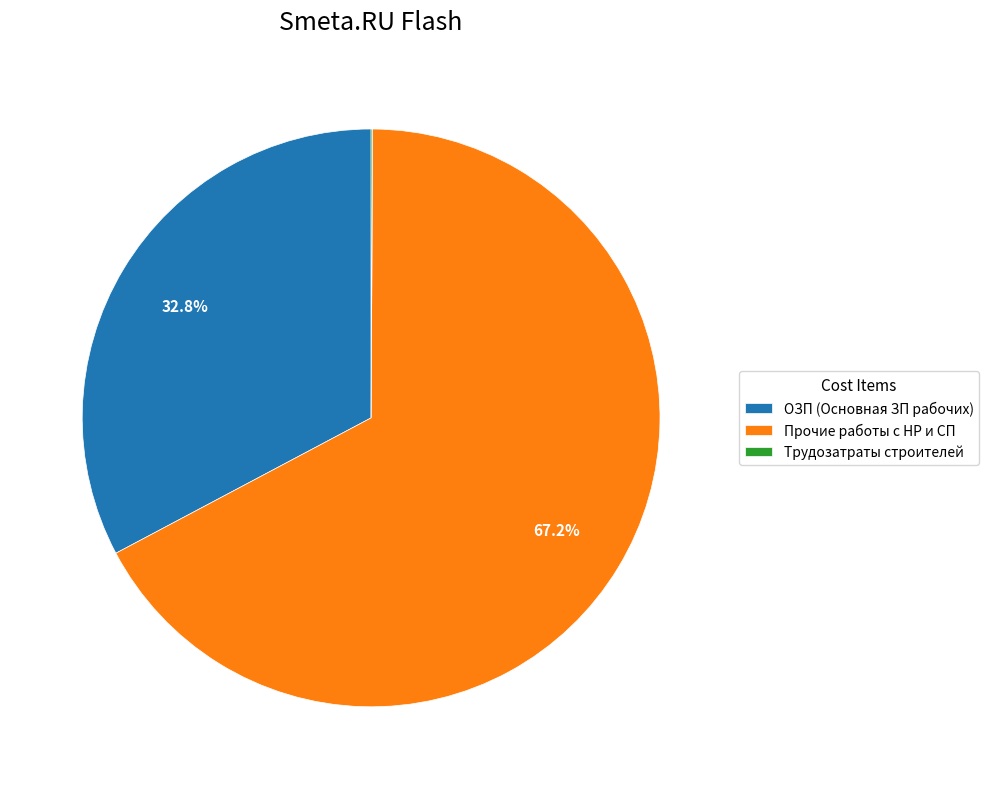

Is there any slice that represents more than half of the pie?

Yes